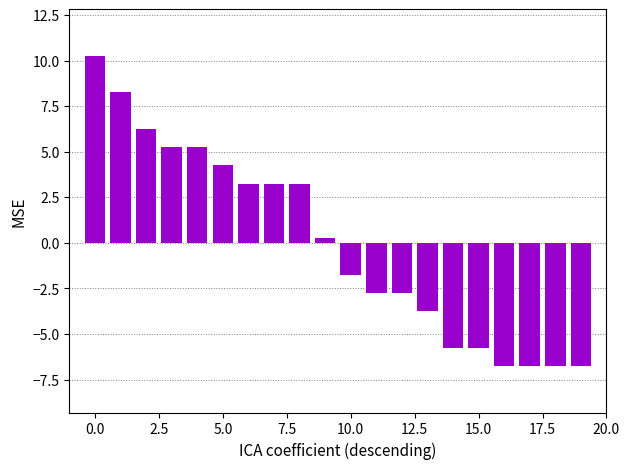

What is the difference between the maximum and minimum values?

17.0